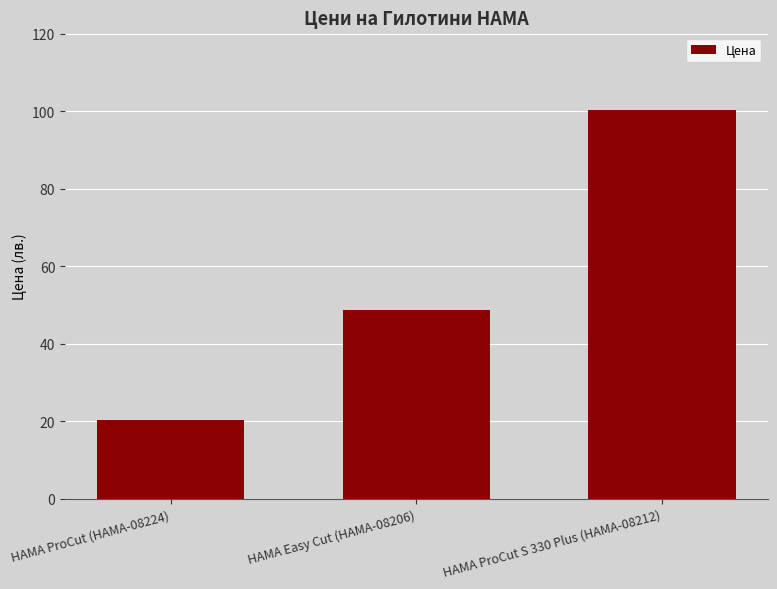

What position from the right is HAMA ProCut S 330 Plus (HAMA-08212)?

1